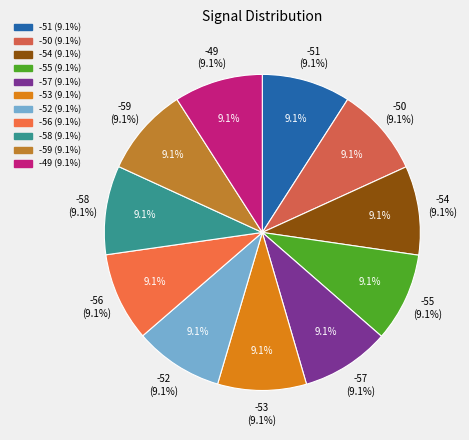

Approximately how many times larger is the value at -59 compared to -53?

1.0